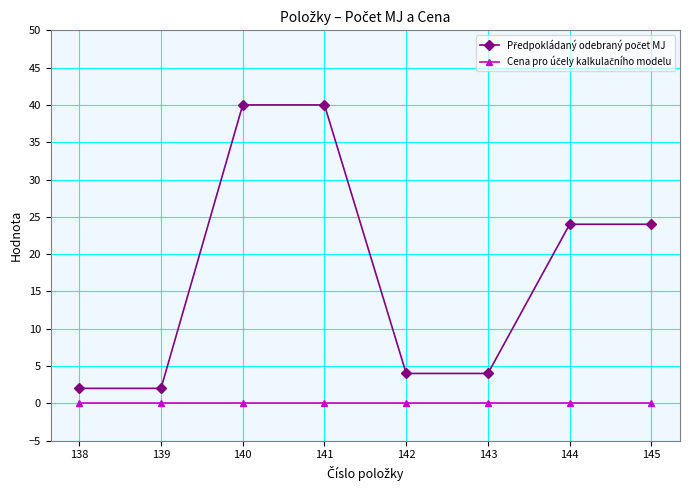

What is the total value across all series at 143?

4